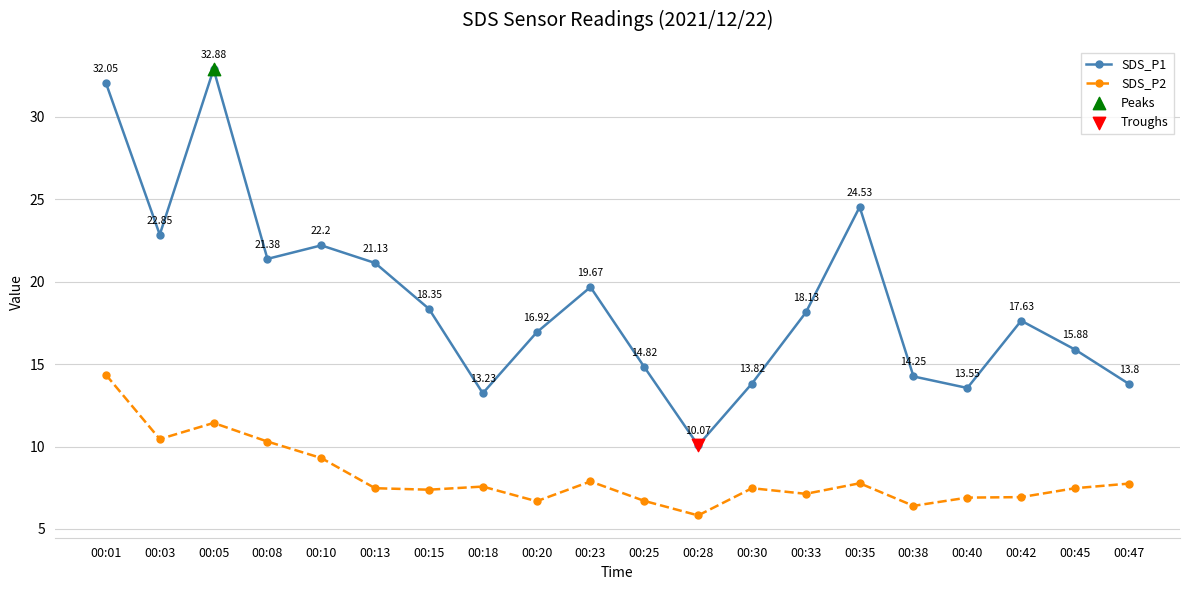

Which series changed the most between 00:10 and 00:30?

SDS_P1